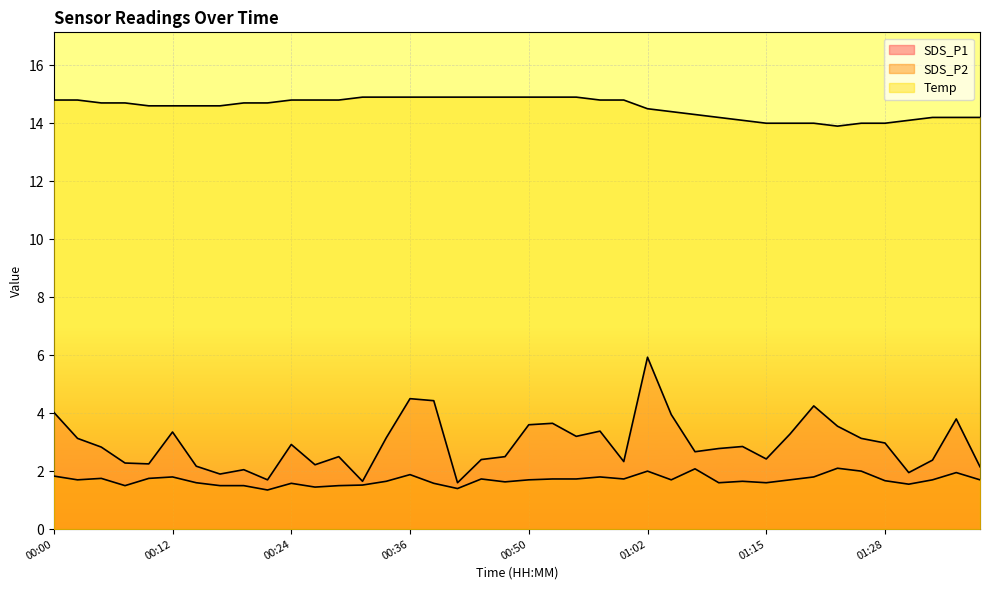

Is the value of SDS_P1 at 00:27 greater than the value of SDS_P2 at 00:05?

Yes